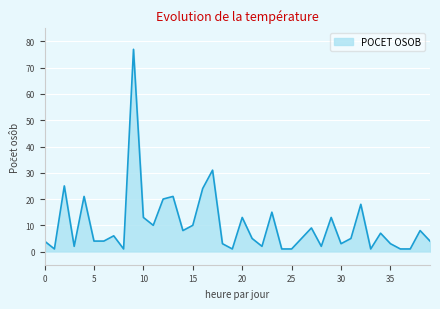

What is the greatest value displayed?

77